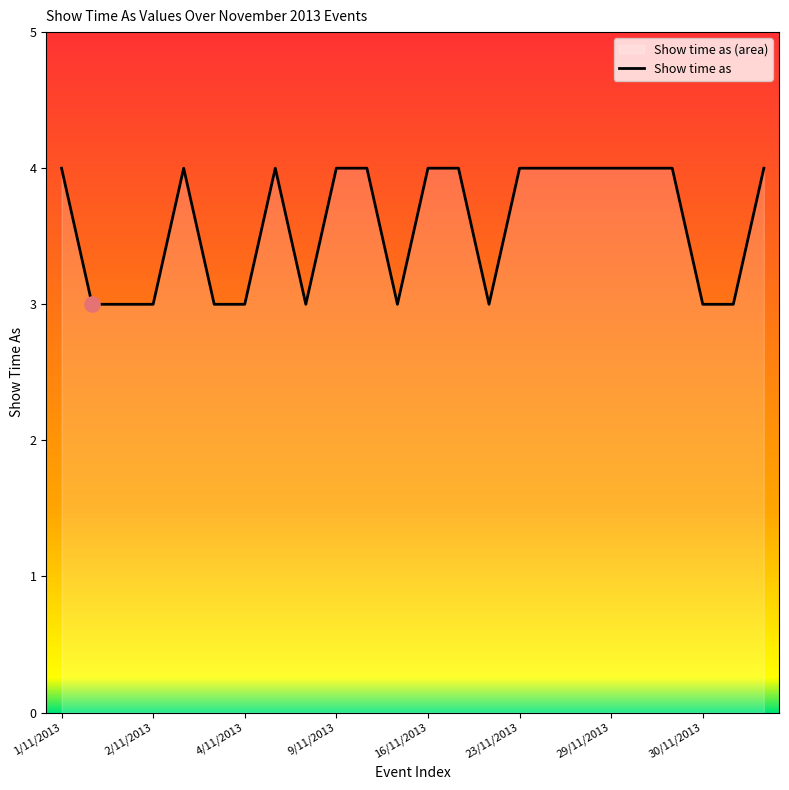

What is the change in value from 23/11/2013 to 30/11/2013?

-1